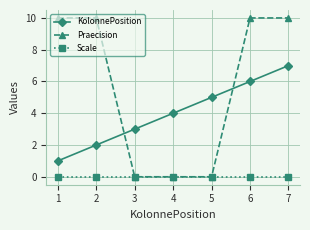

Is it true that Praecision equals 5 at 5?

False